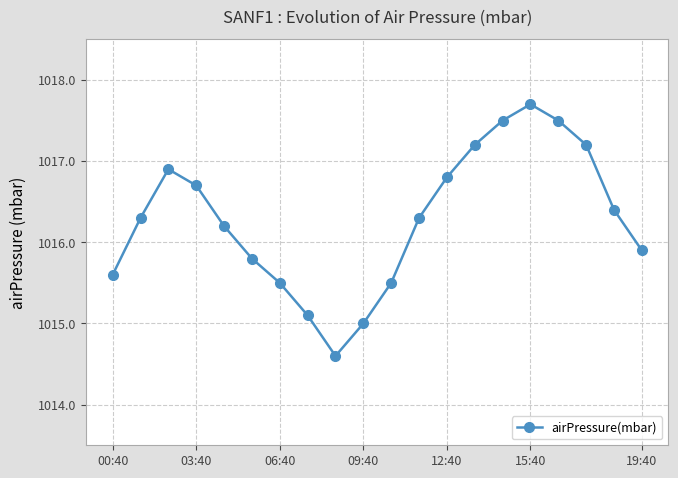

What is the smallest value displayed?

1014.6